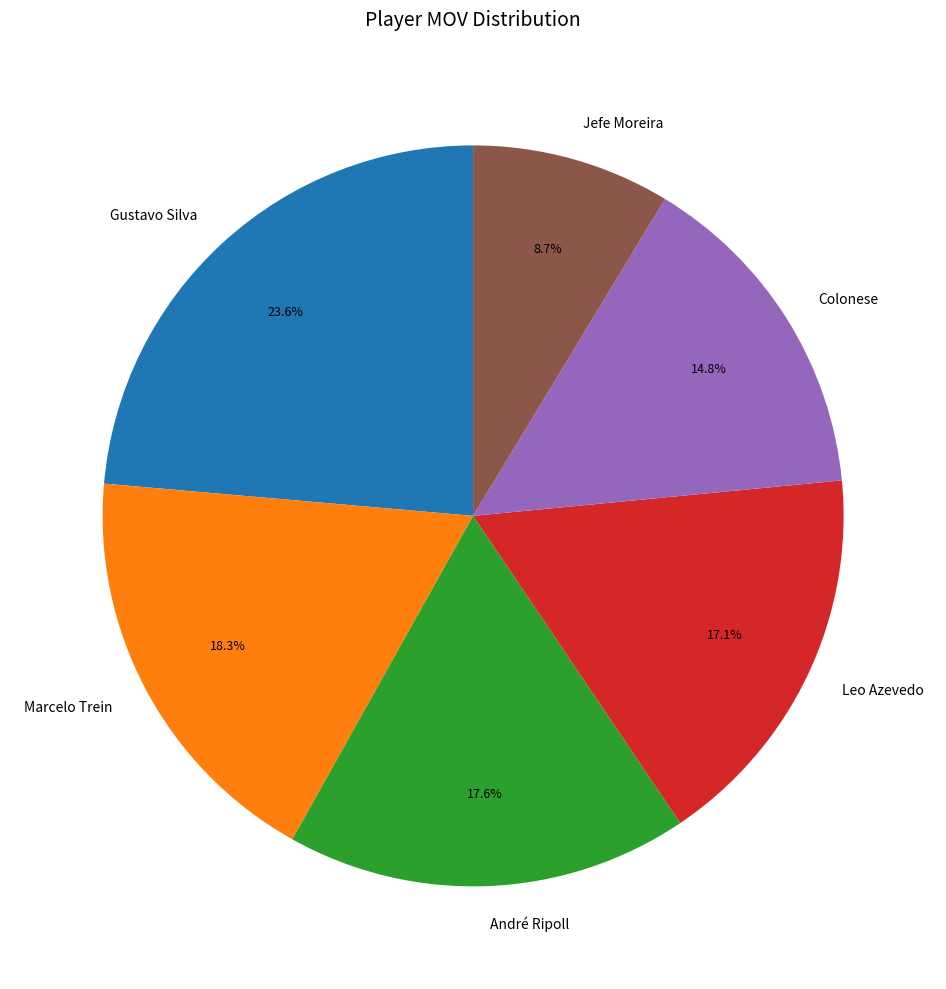

What is the ratio of the value at Marcelo Trein to the value at Leo Azevedo?

1.1